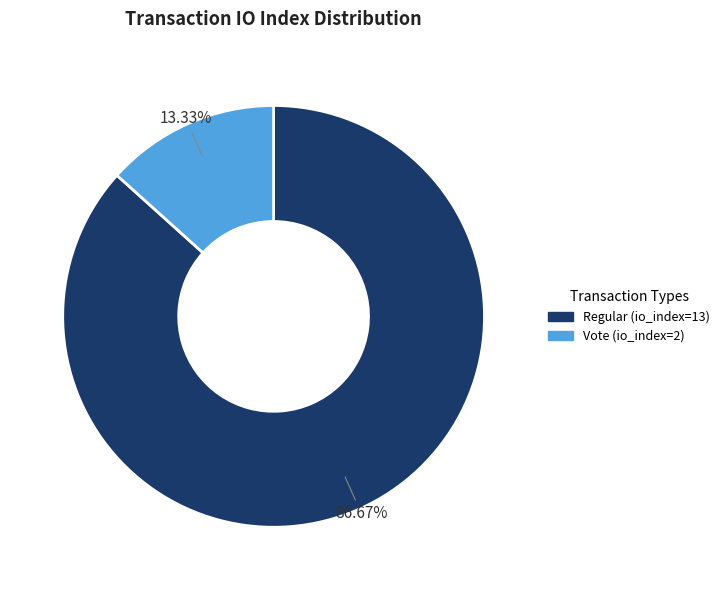

Count the number of slices in the pie.

2